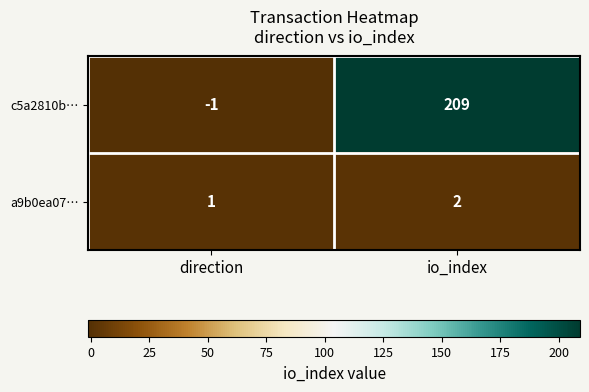

Which series has the largest range (max minus min)?

c5a2810b…